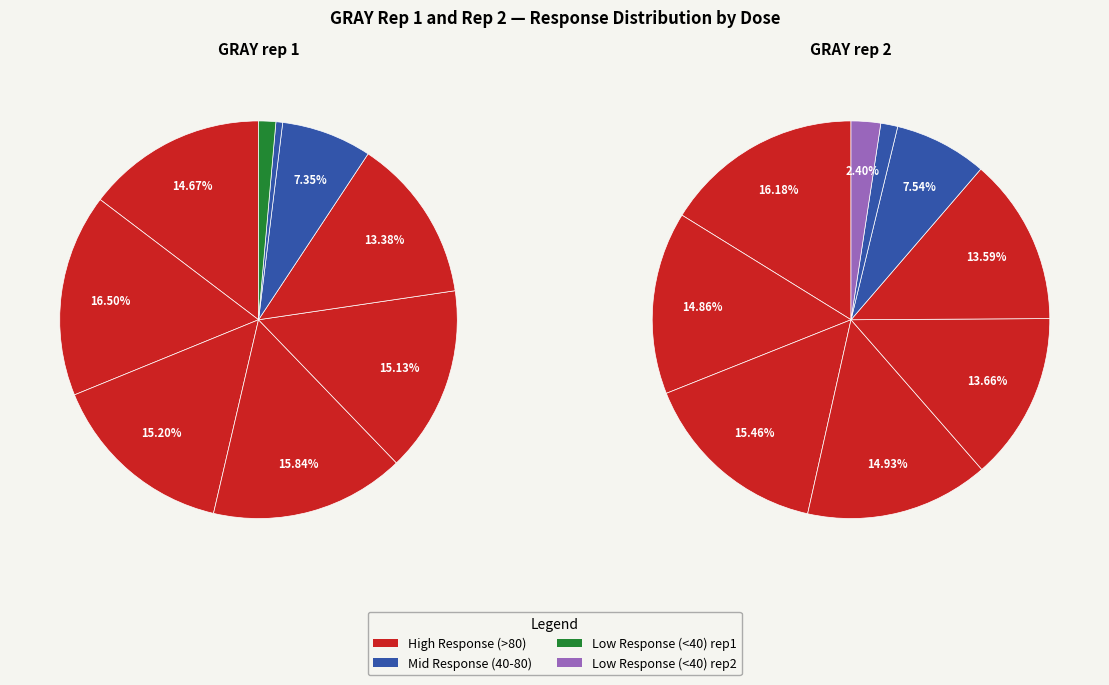

How many segments does this pie chart have?

18